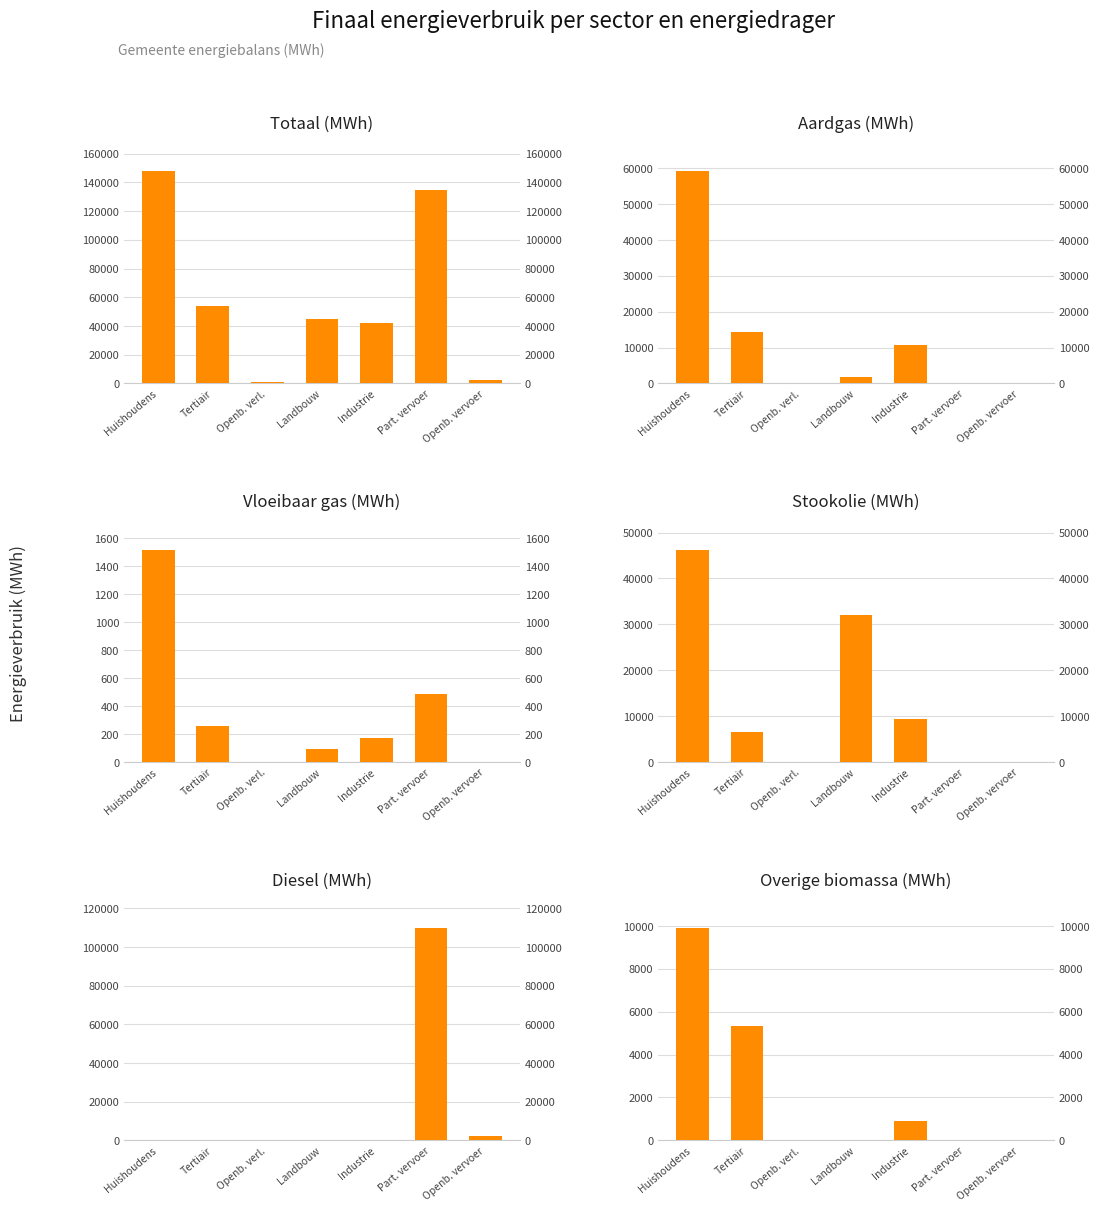

What is the label of the 1st bar from the right?

Openb. vervoer